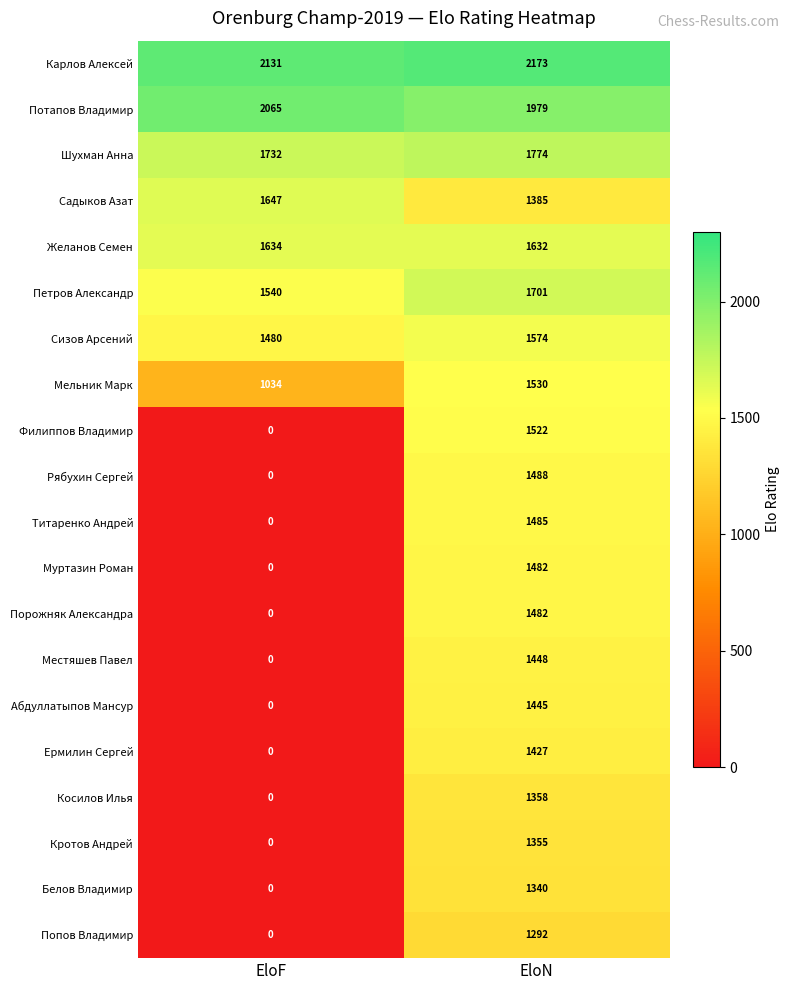

Which series has the largest total across all categories?

Карлов Алексей